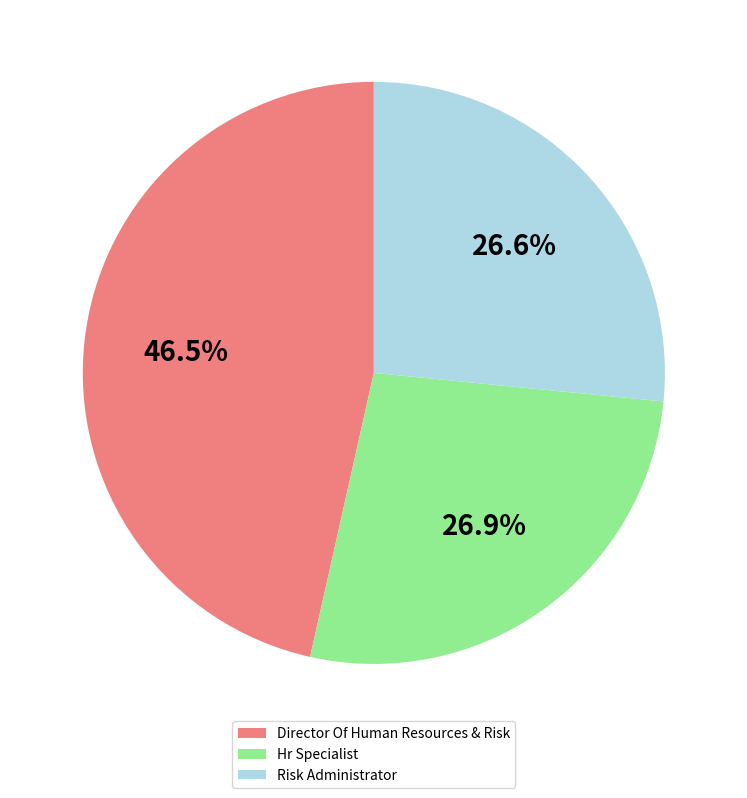

What percentage is the Hr Specialist slice, to the nearest percent?

27%